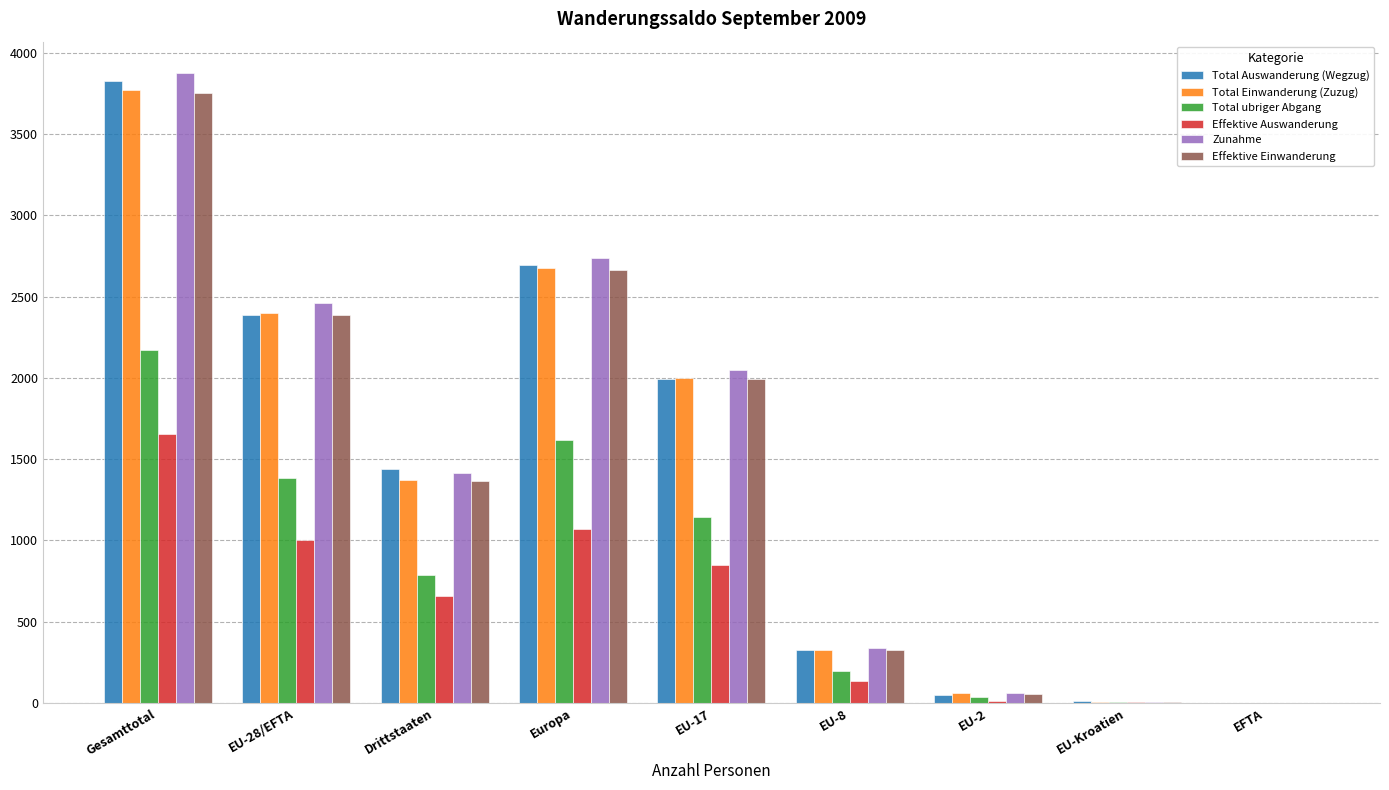

Does the chart contain stacked bars?

No